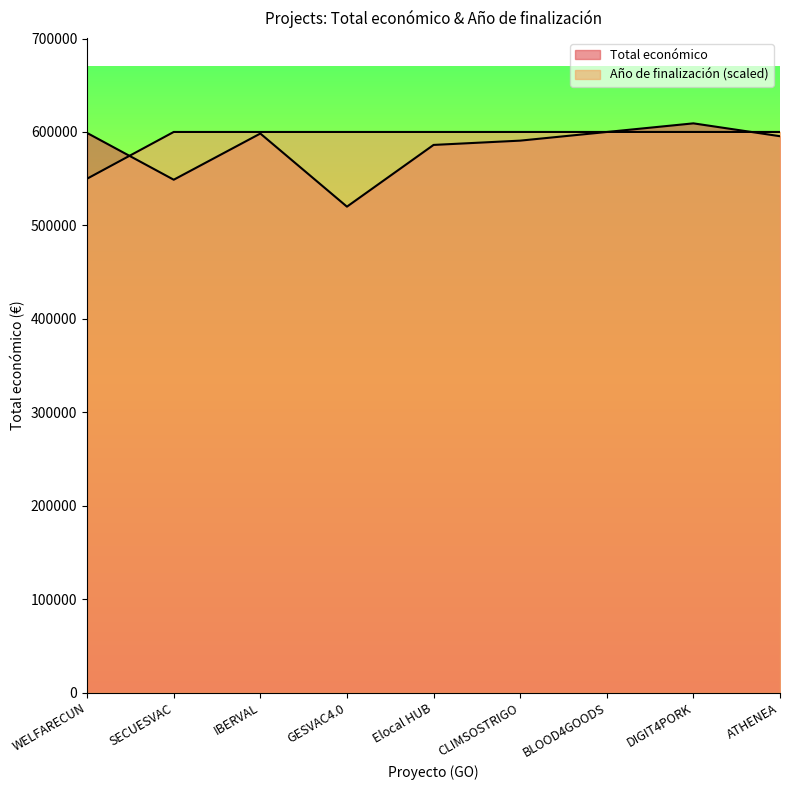

Is it true that Año de finalización equals 312937 at Elocal HUB?

False